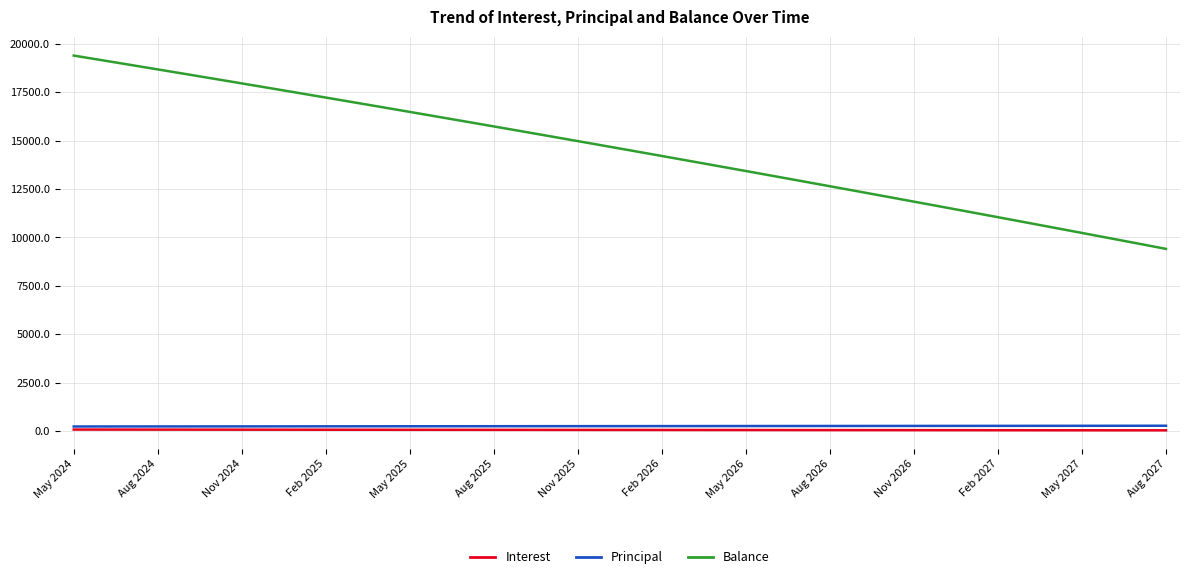

What is the lowest value of the Balance series?

9411.0